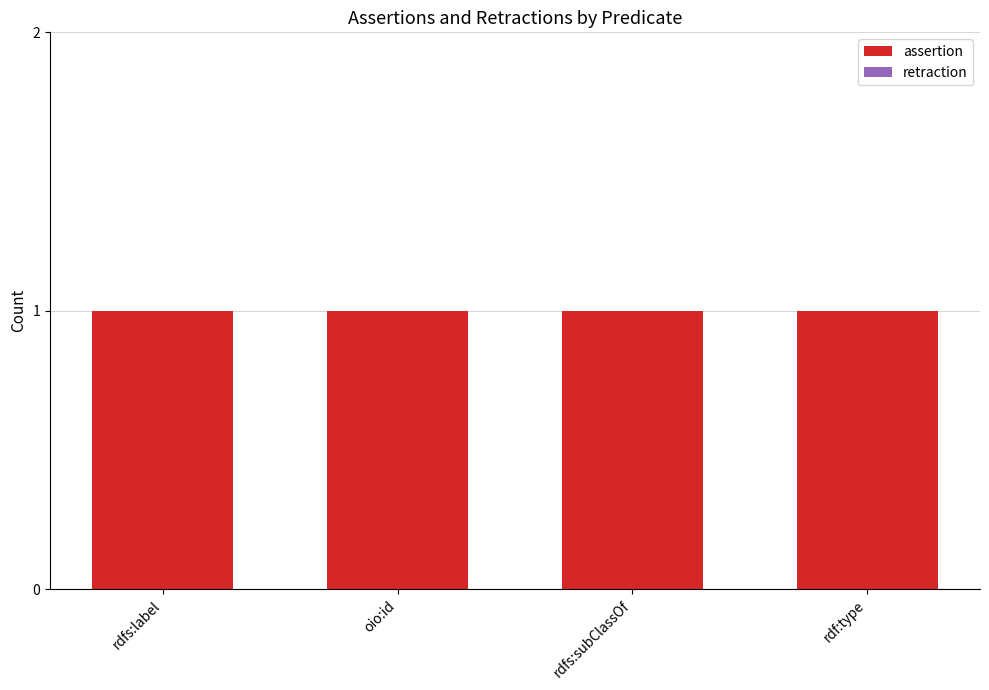

How many bars are there in each group?

2